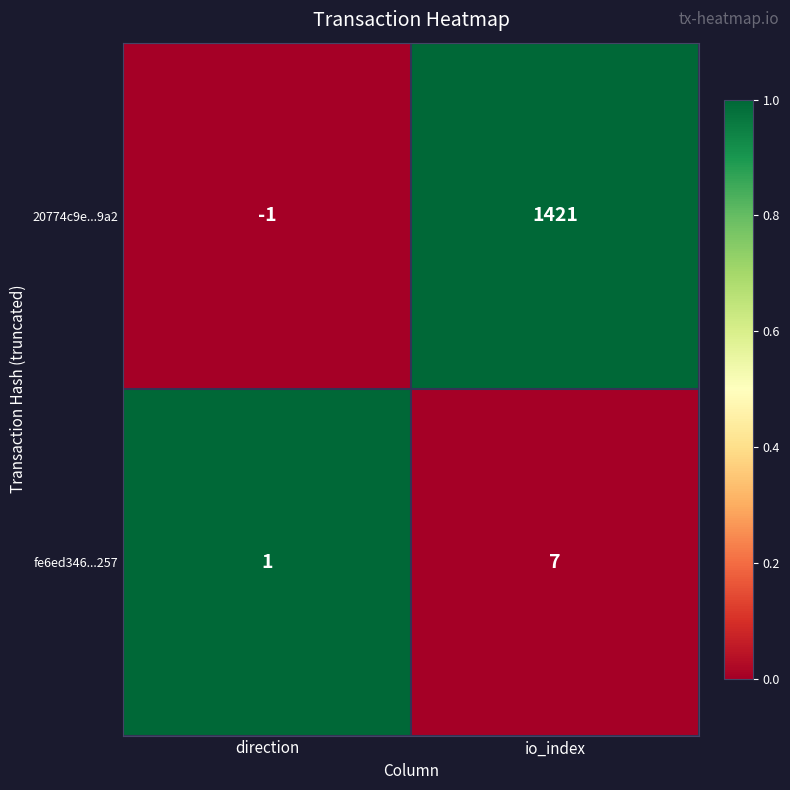

What is the total value across all series at io_index?

1428